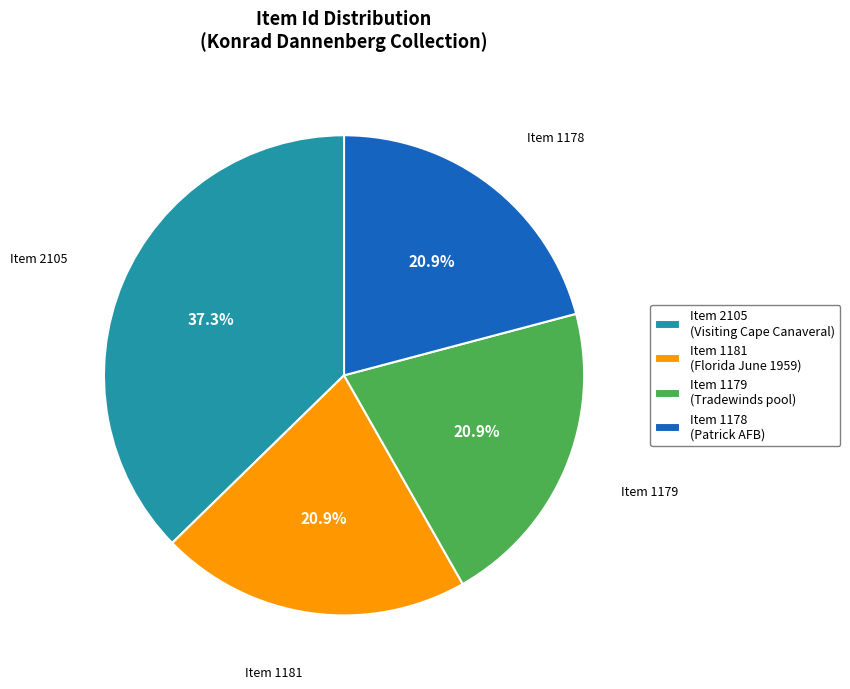

Which category has the biggest portion of the pie?

Item 2105 (Visiting Cape Canaveral)